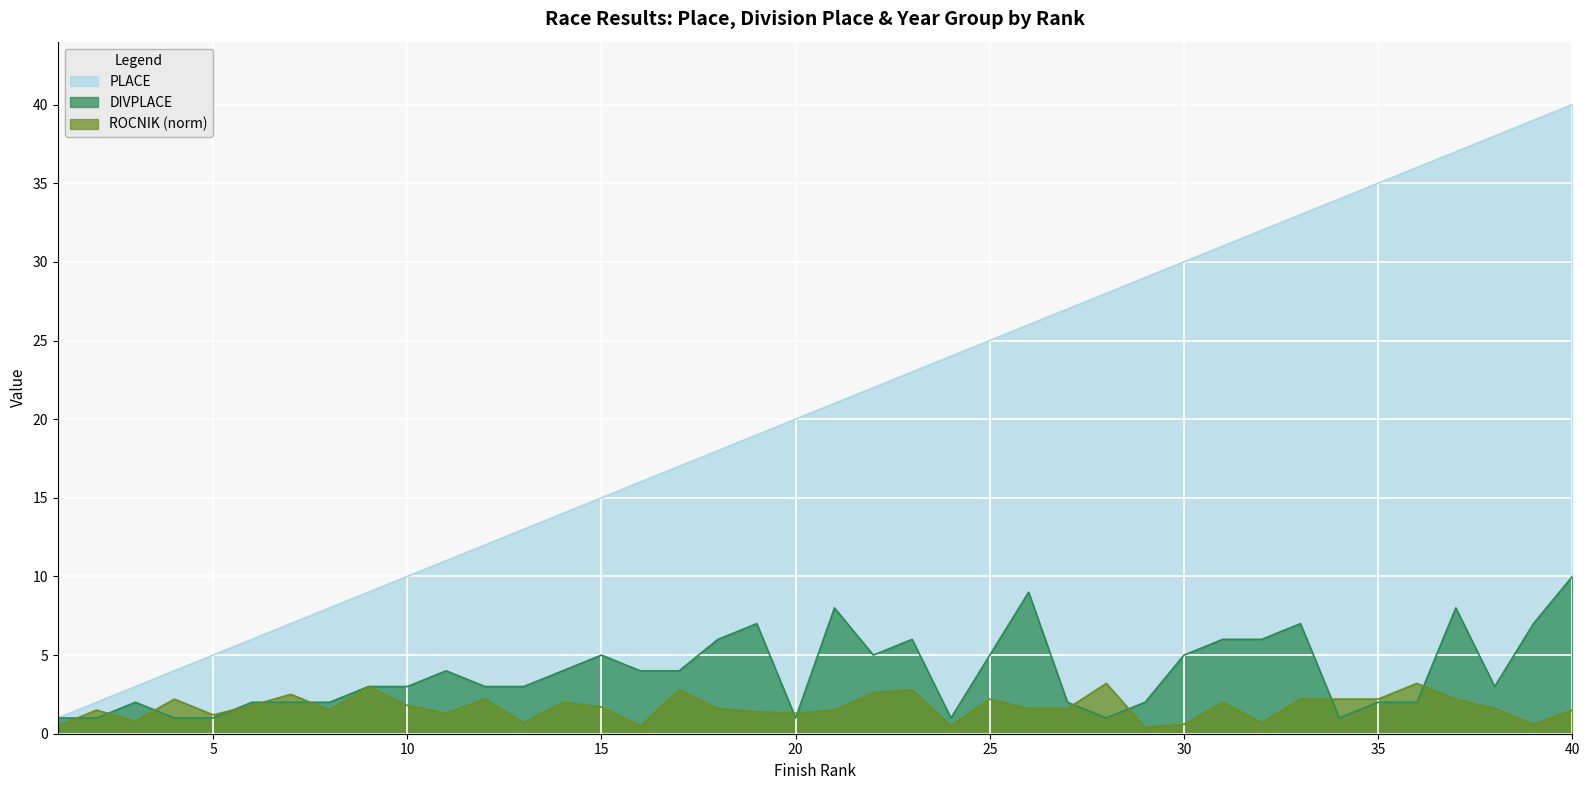

How many data points in ROCNIK_norm are above 1?

31